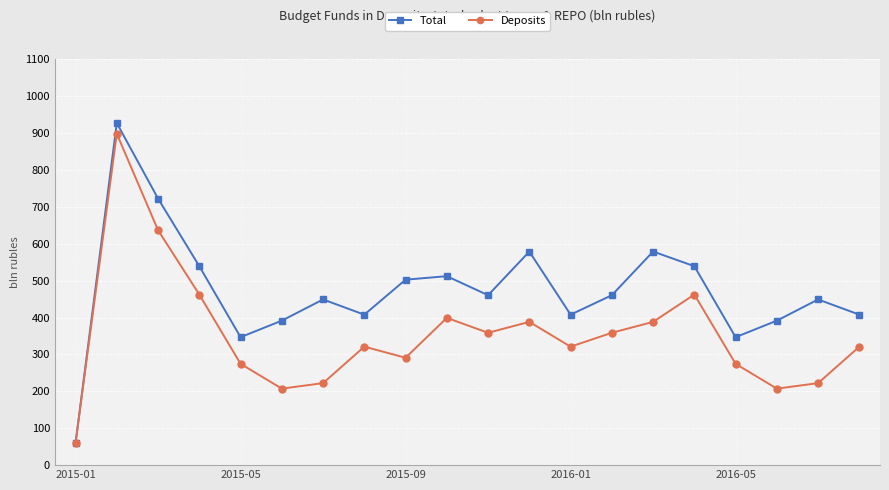

What is the average value of the Deposits series?

353.7